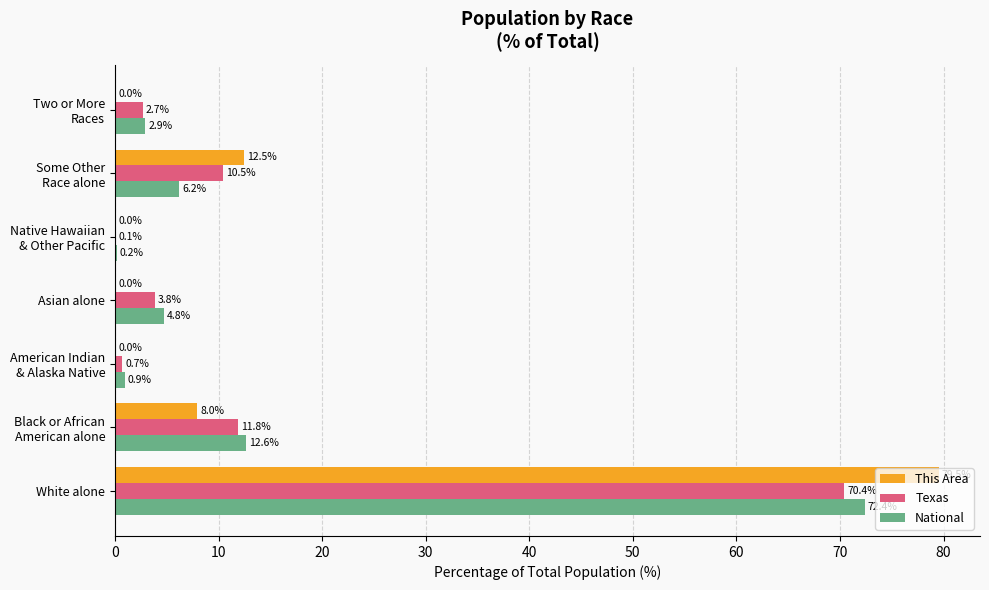

What is the maximum value shown in the chart?

79.5